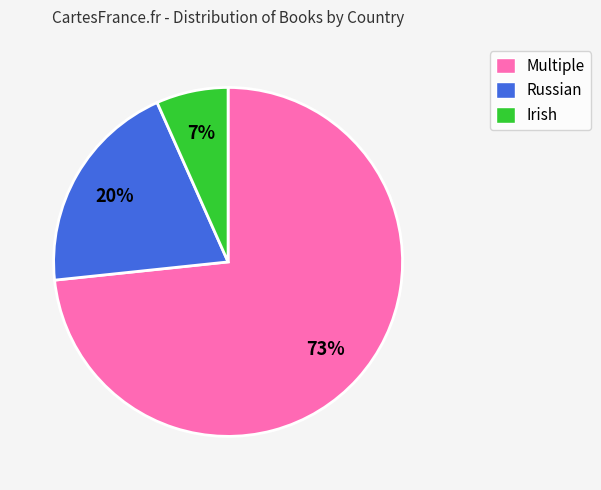

True or false: Russian accounts for 20% of the total.

True